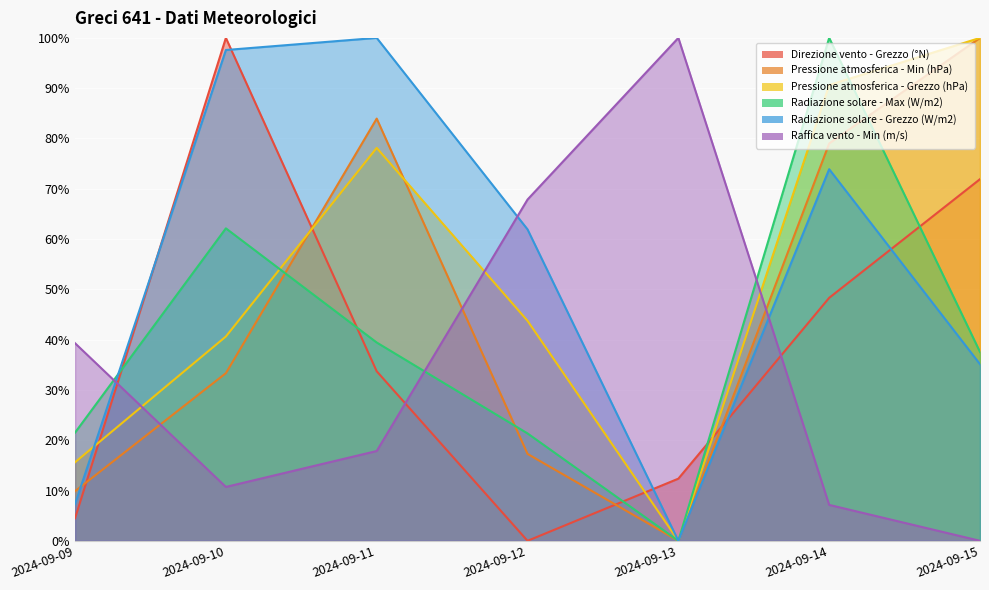

Between 2024-09-11 and 2024-09-14, which series saw the biggest shift?

Radiazione solare - Max (W/m2)